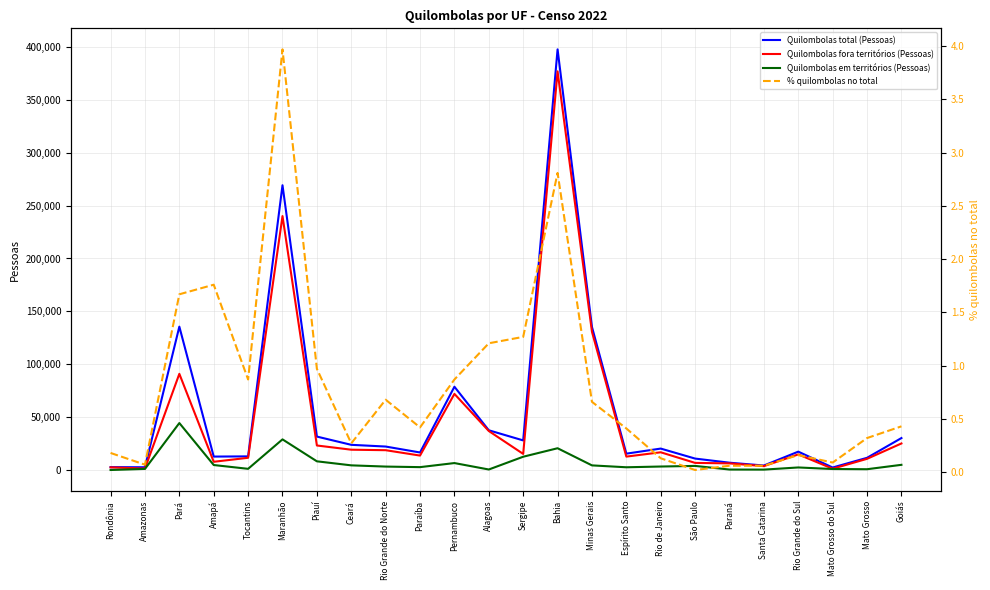

What is the difference between the maximum and minimum values in the % quilombolas no total series?

4.0